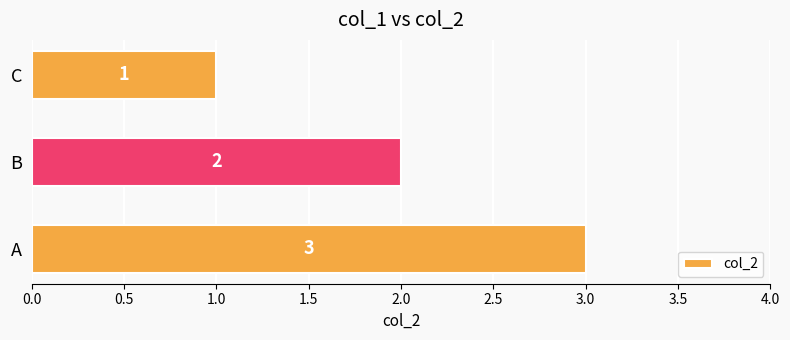

True or false: the data shows 2 at B.

True